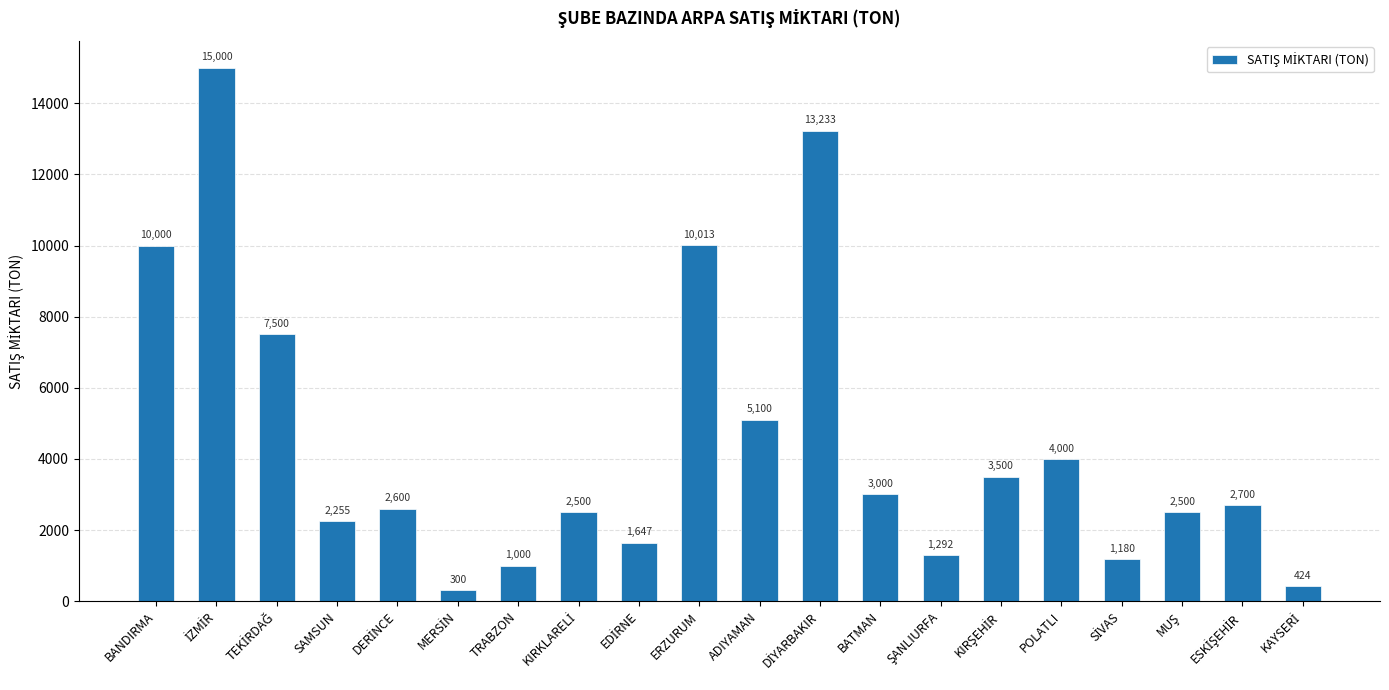

True or false: the data shows 10013 at ERZURUM.

True